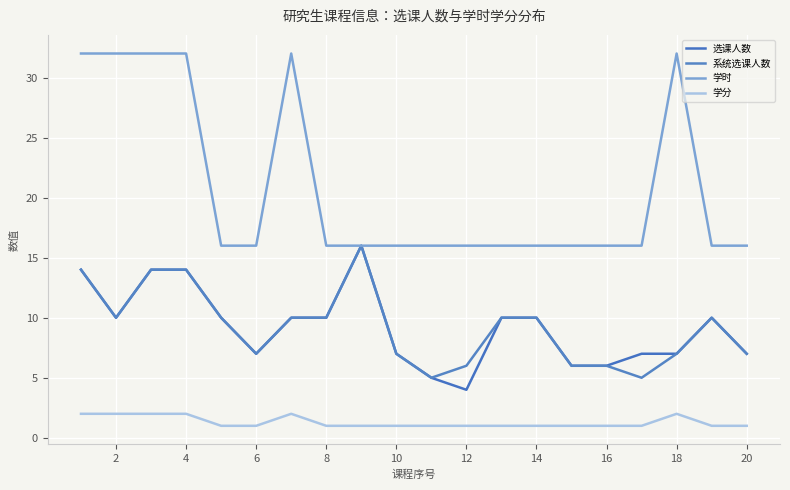

At which label does 选课人数 reach its minimum?

12